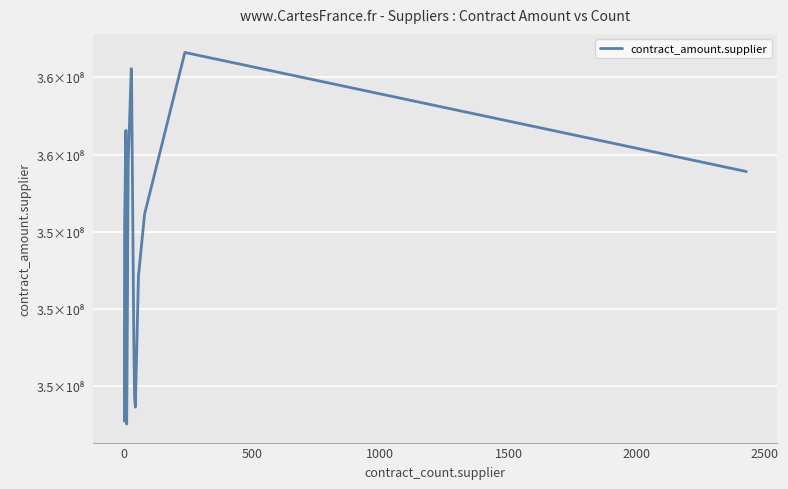

Count the number of data series in this chart.

1